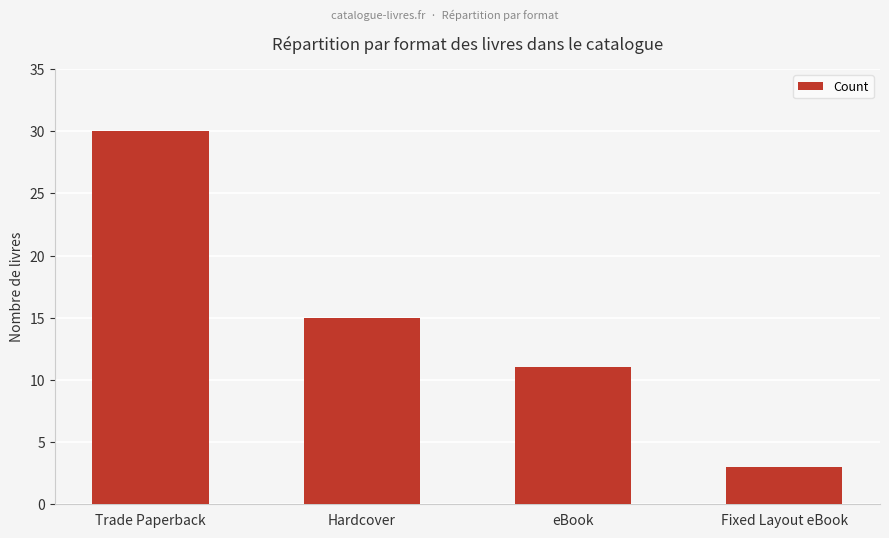

Between eBook and Fixed Layout eBook, which is larger?

eBook